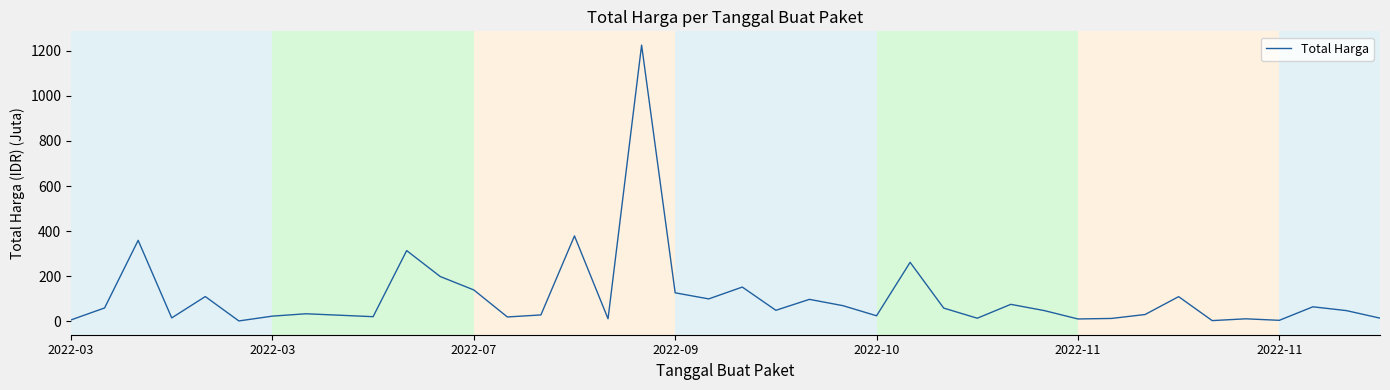

What is the maximum value shown in the chart?

1224.7